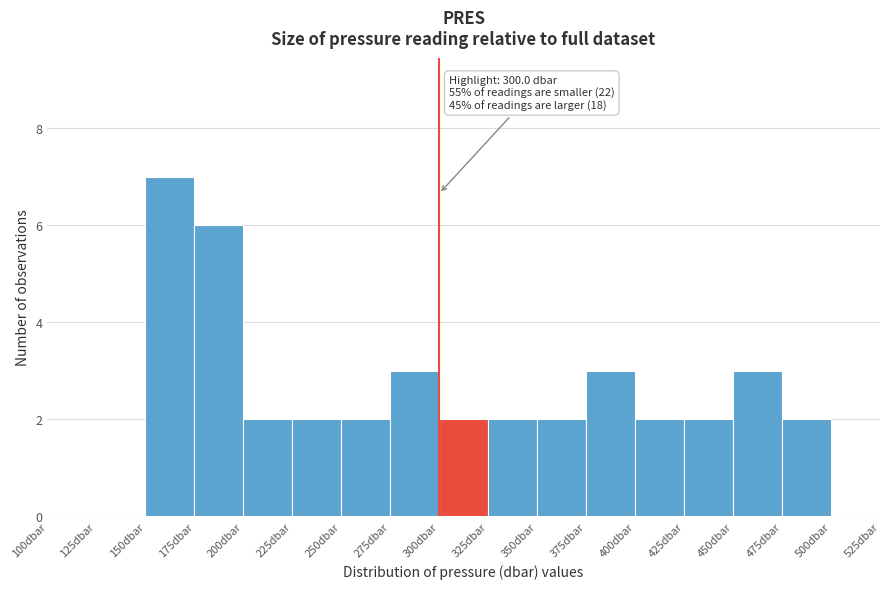

Which range on the x-axis has the tallest bar?

150 to 175